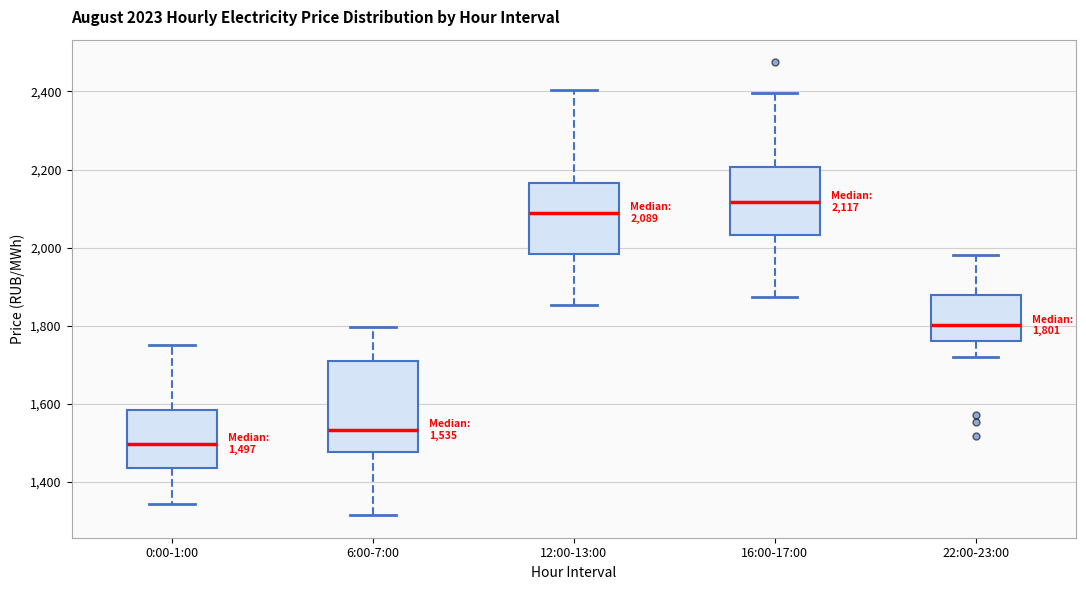

Comparing the boxes themselves (not the whiskers), which one is the tallest?

6:00-7:00